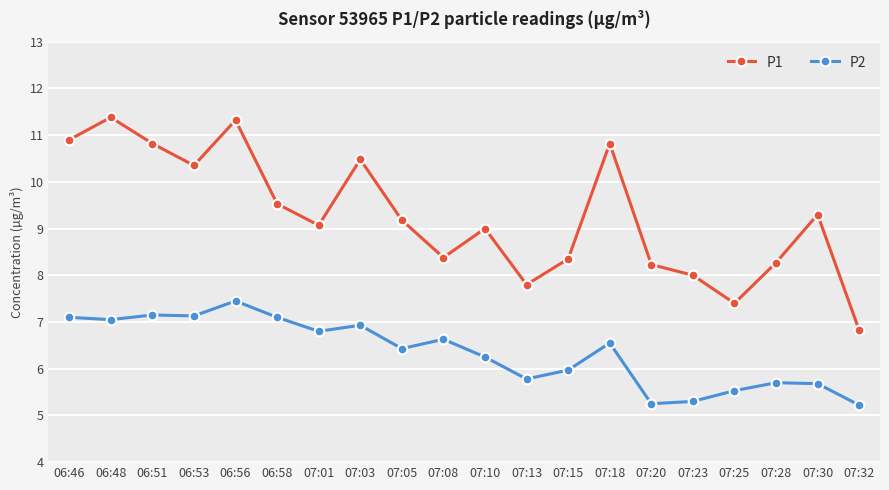

Where is the first local minimum for P1?

06:53